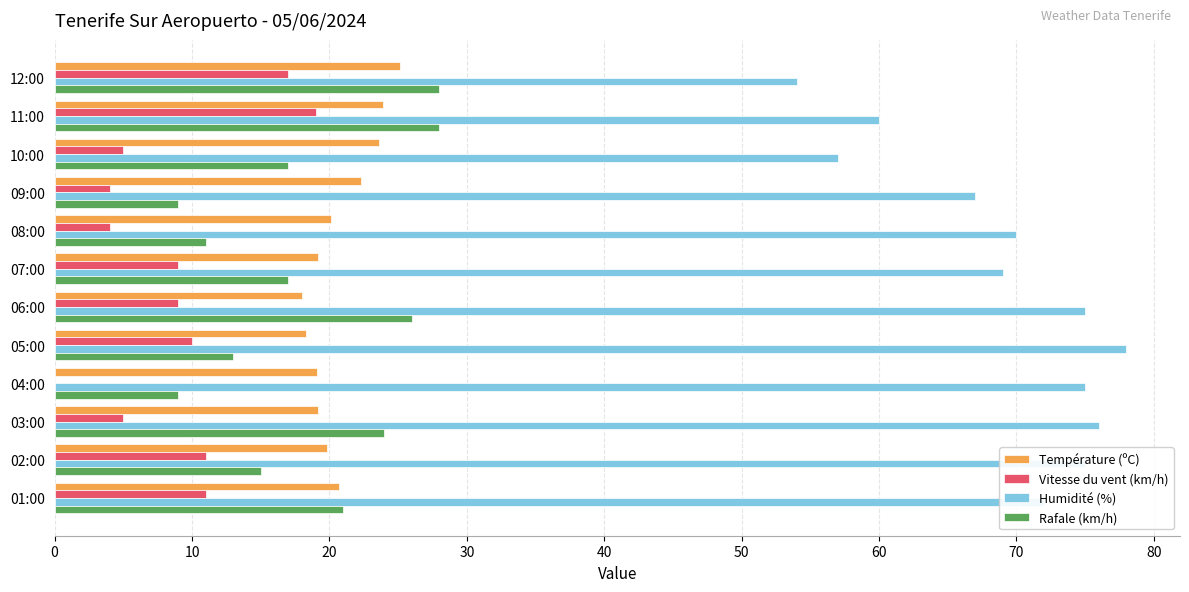

What is the average value of the Température (ºC) series?

20.8